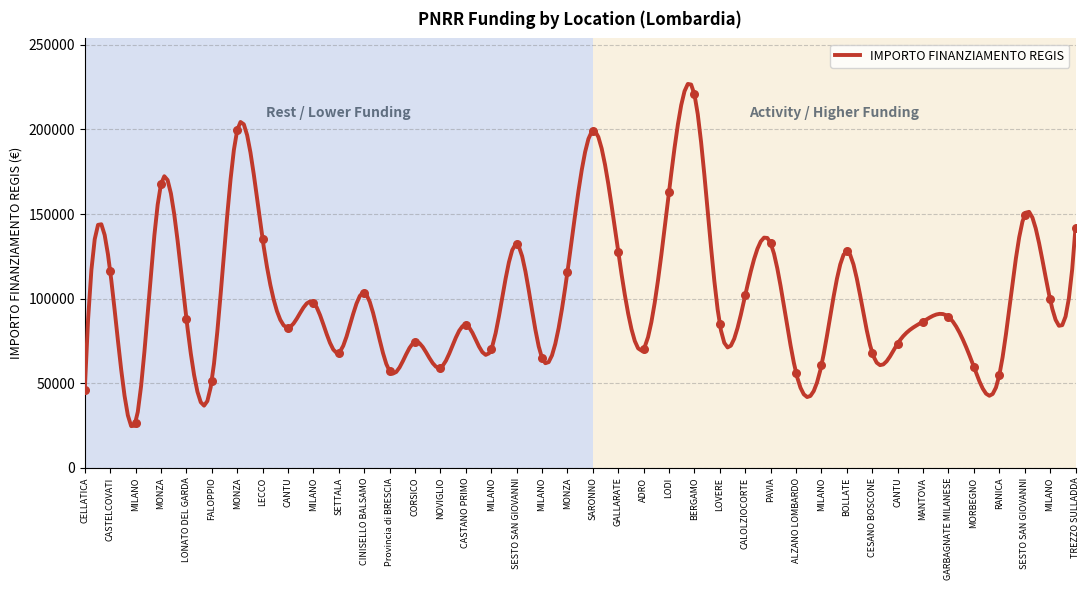

Approximately how many times larger is the value at SESTO SAN GIOVANNI compared to MILANO?

2.5